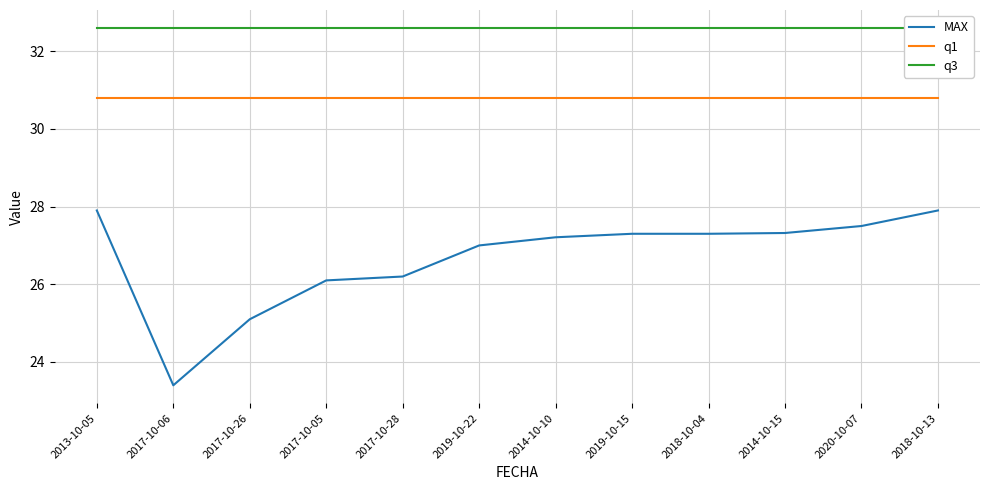

What is the difference between the maximum and minimum values in the MAX series?

4.5